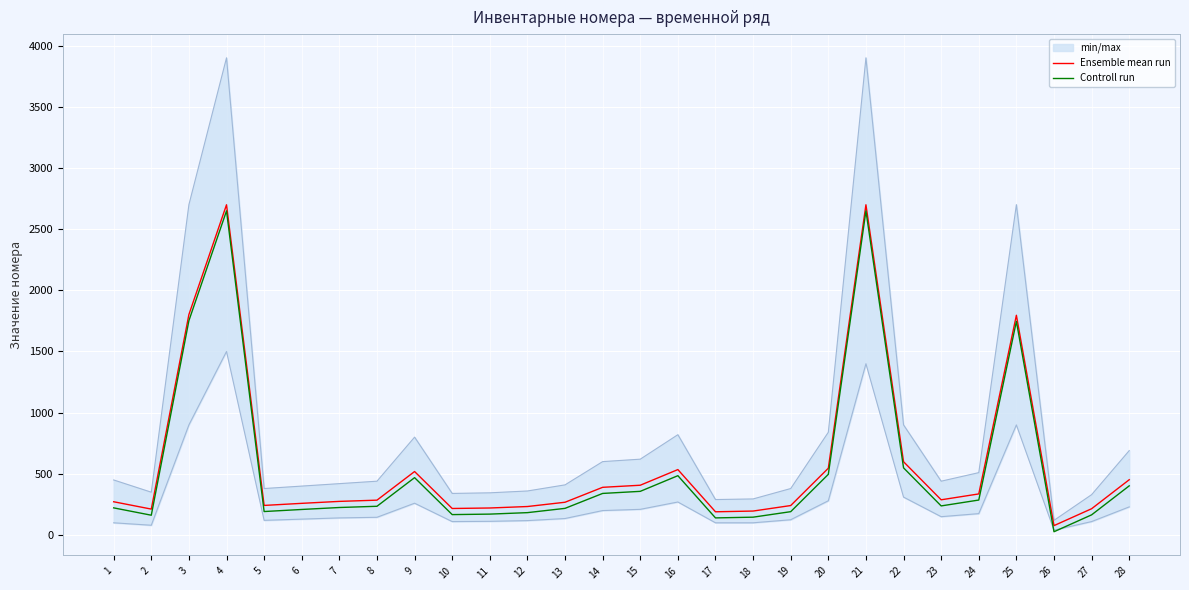

Is it true that Controll run equals 93 at 8?

False